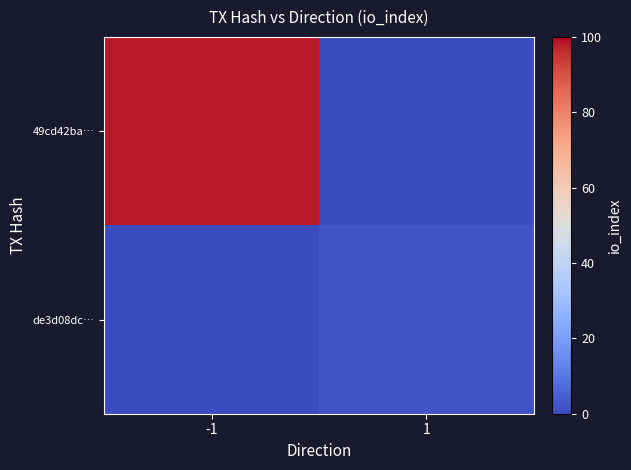

What is the difference between the highest and lowest values at -1?

98